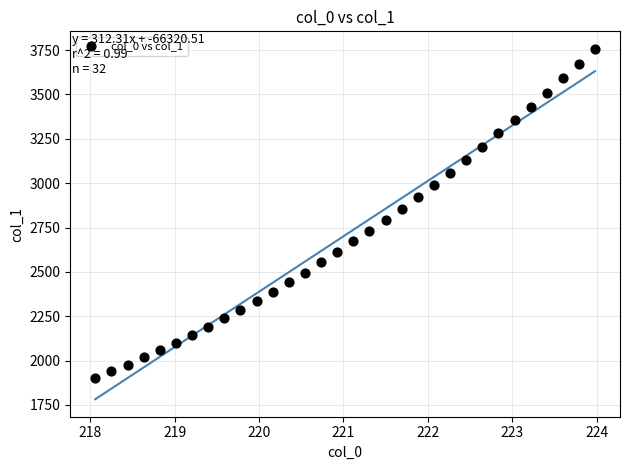

What is the range of Y values (max minus min)?

1853.1